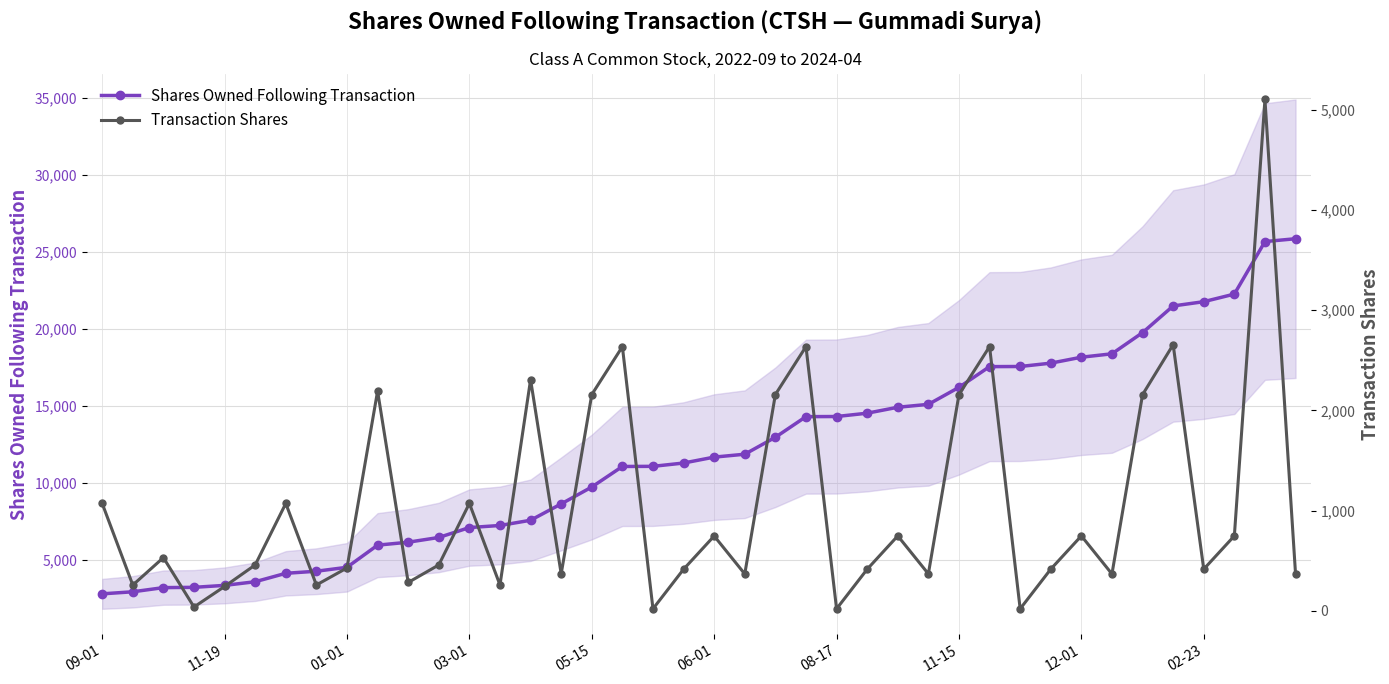

Rank the series by their maximum value, from lowest to highest.

Transaction Shares, Shares Owned Following Transaction